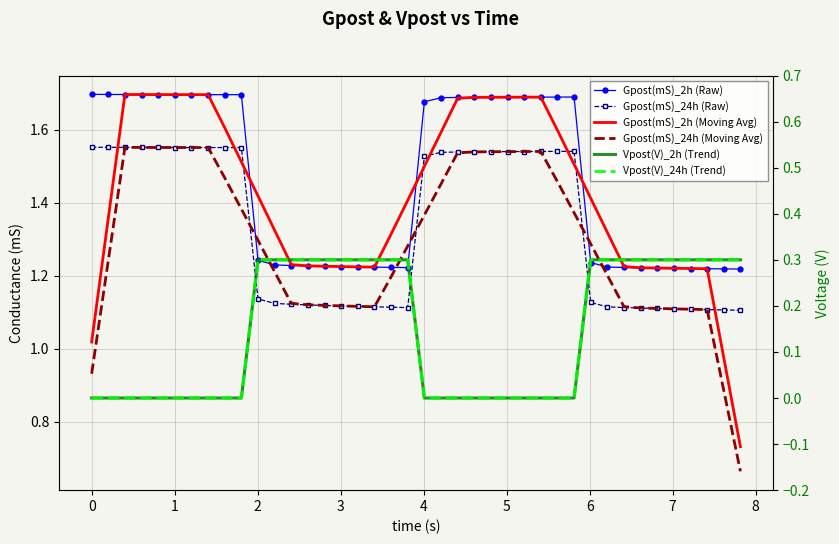

What is the value of the Gpost(mS)_24h (Raw) point at the 37th from the left?

1.1